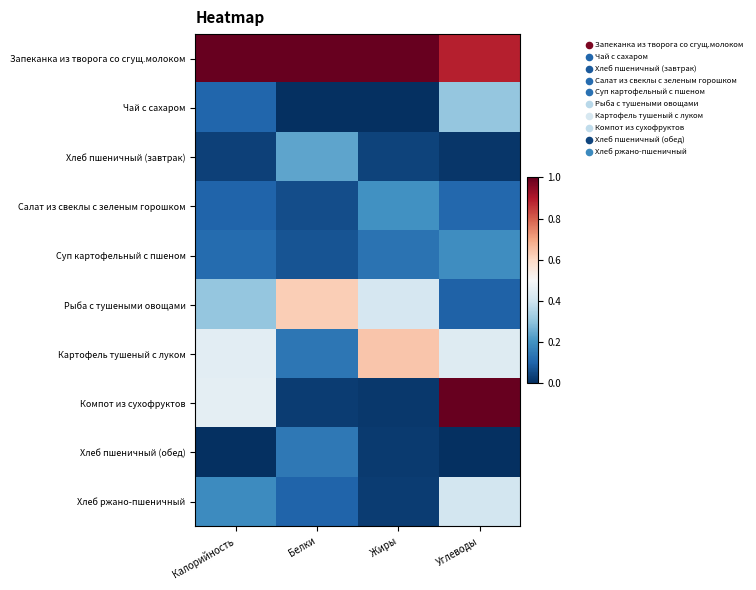

At which category is the sum across all series the highest?

Углеводы